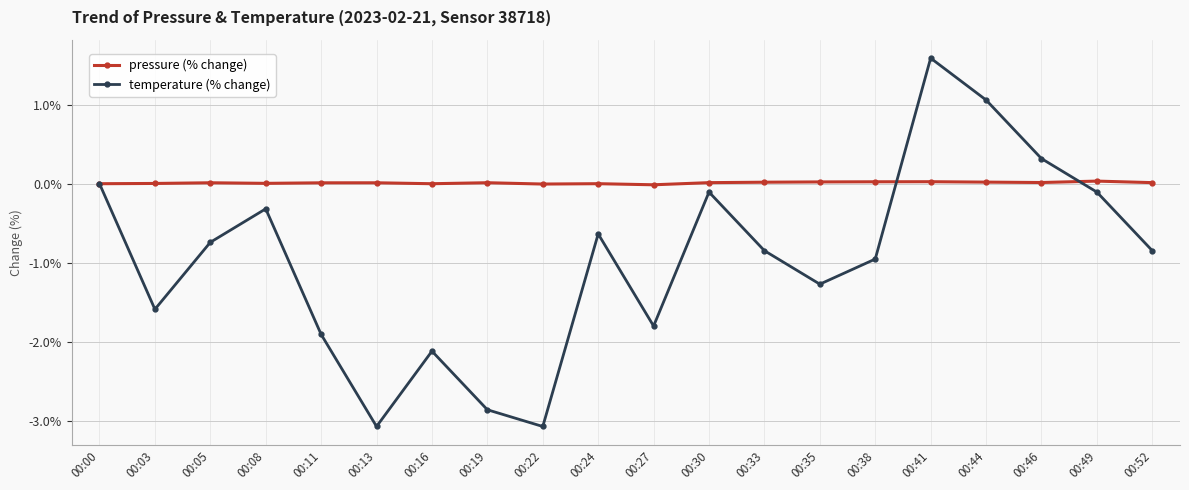

What is the value of the temperature (% change) point at the 18th from the left?

0.3